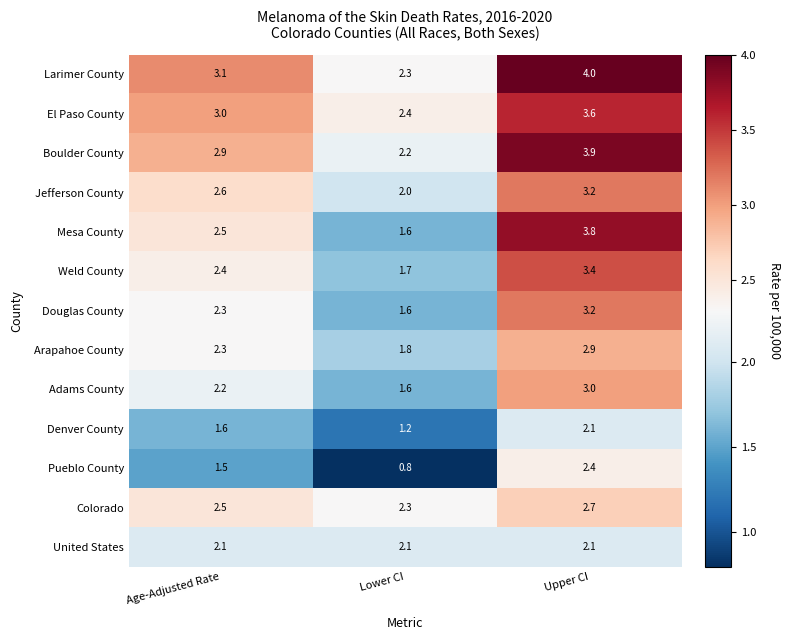

How many categories are shown in the chart?

3